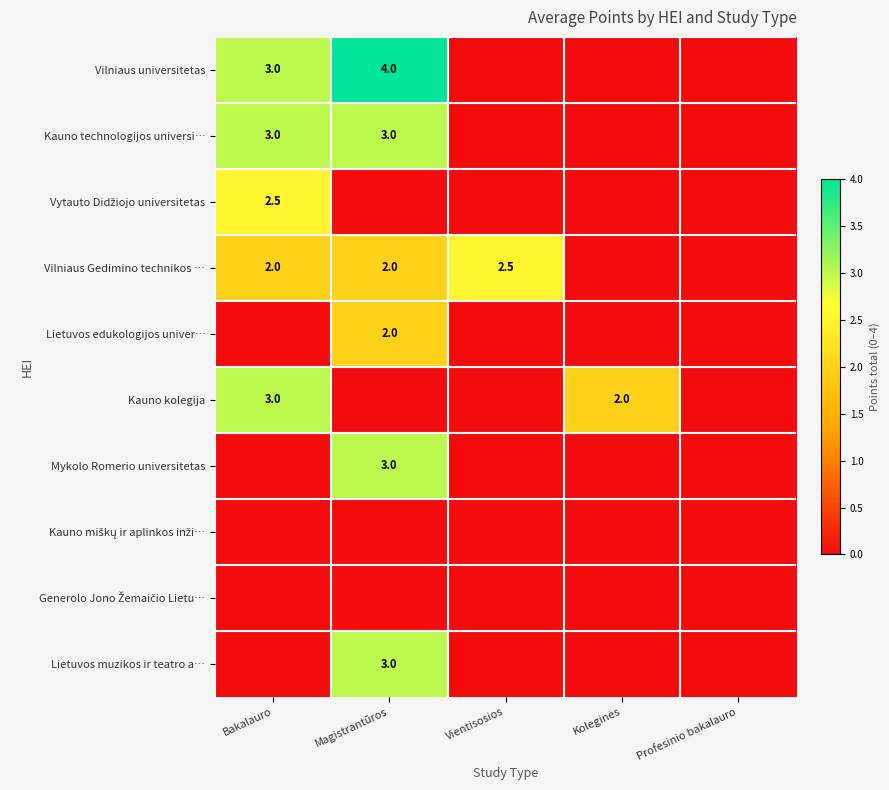

The value of Vilniaus universitetas at Bakalauro is 4.4. True or false?

False